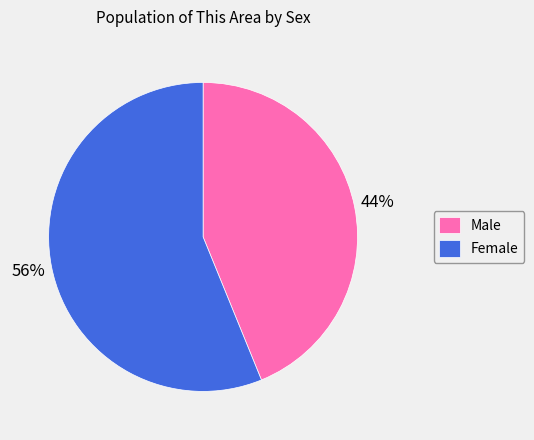

Count the number of slices in the pie.

2